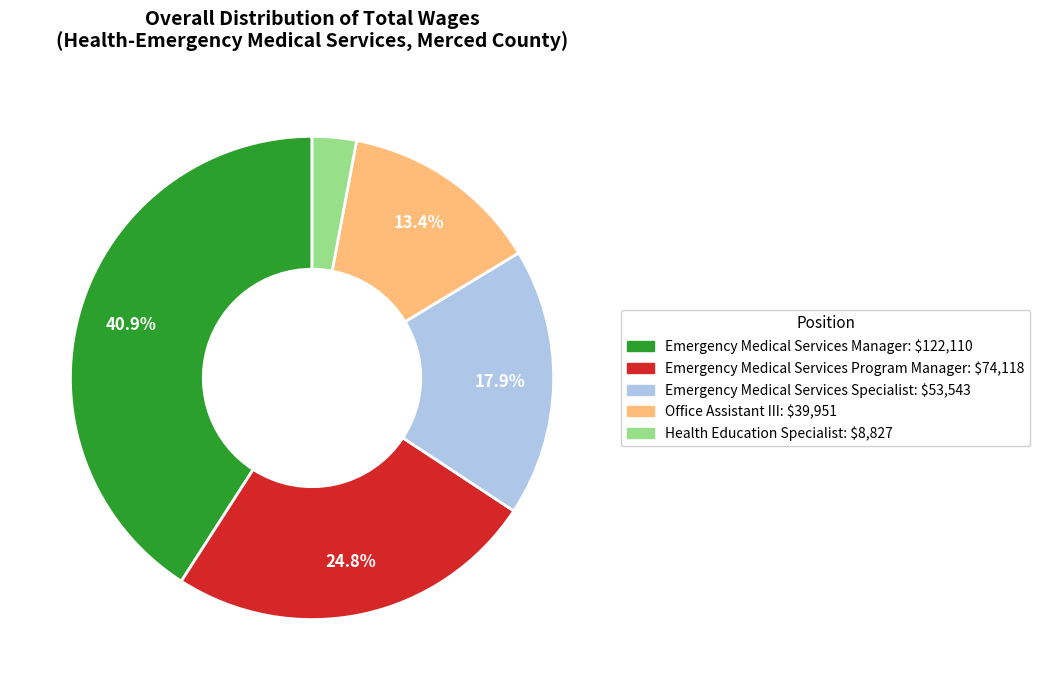

Which slice is the smallest?

Health Education Specialist